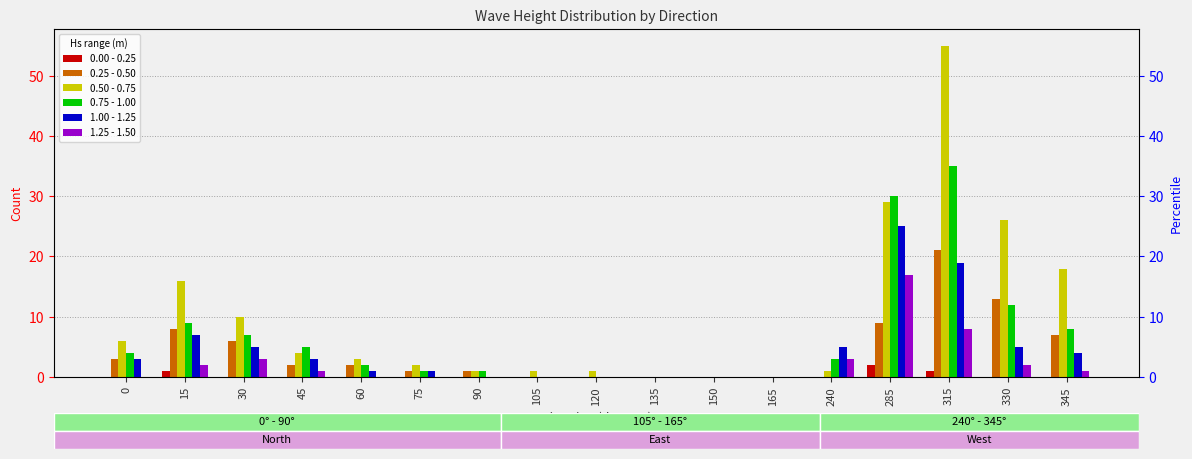

Rank the series at 240 from lowest to highest value.

0.00 - 0.25, 0.25 - 0.50, 0.50 - 0.75, 0.75 - 1.00, 1.25 - 1.50, 1.00 - 1.25